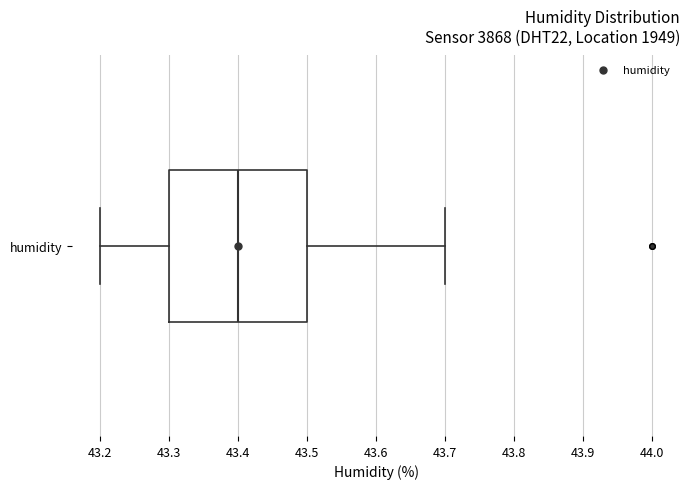

Read this box plot against the x-axis: the position of the median line, the range covered by the box, and the ends of both whiskers. The values are not printed on the chart, so give them approximately, as read against the axis.

median 43.4, box 43.3 to 43.5, whiskers 43.2 to 43.7